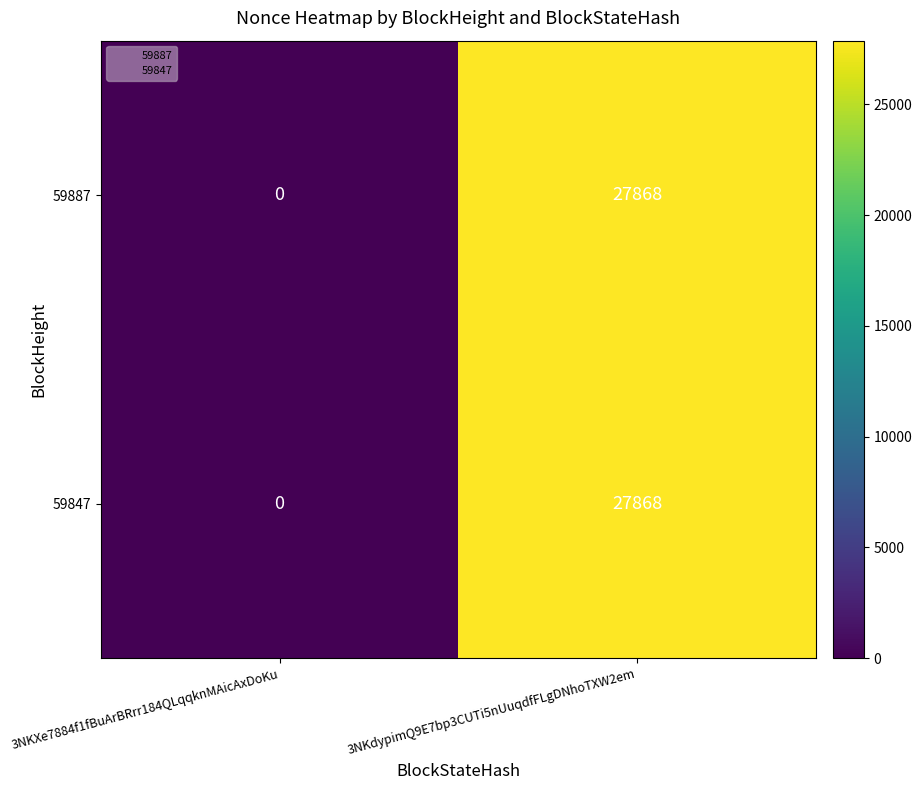

Rank the categories by 59847 value from lowest to highest.

3NKXe7884f1fBuArBRrr184QLqqknMAicAxDoKu, 3NKdypimQ9E7bp3CUTi5nUuqdfFLgDNhoTXW2em